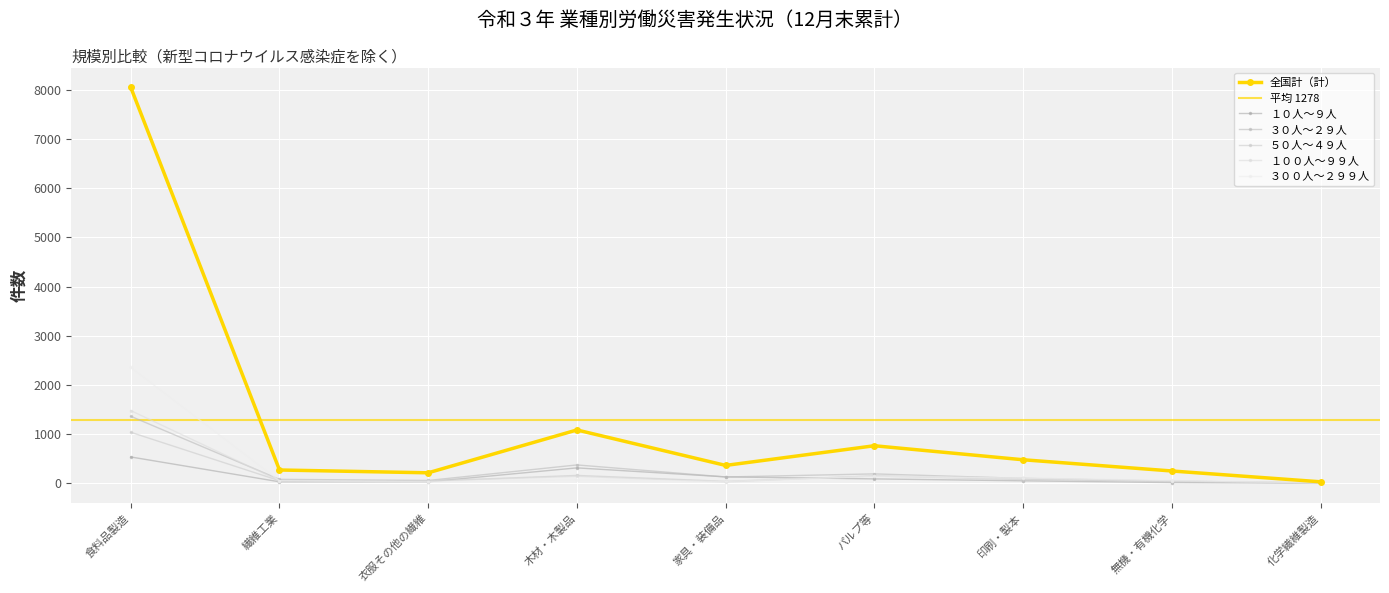

At which category does 全国計（計） reach its first local valley?

衣服その他の繊維